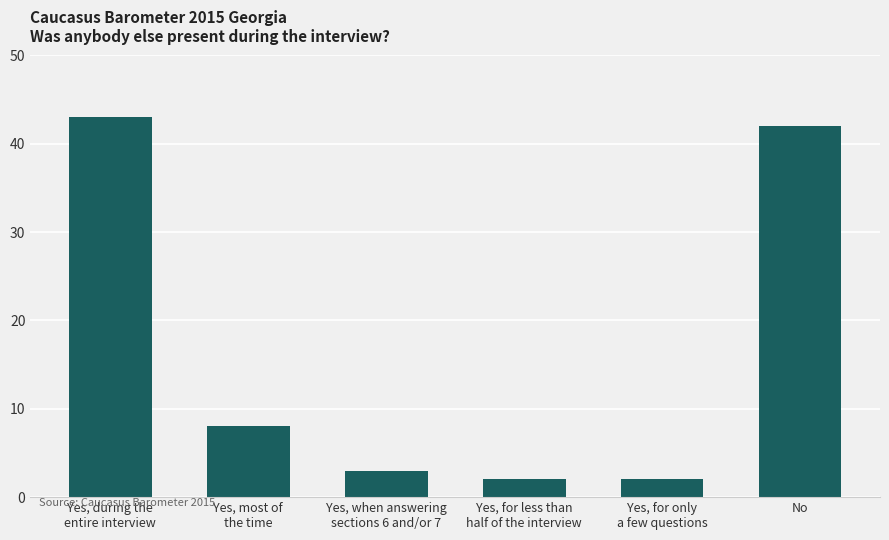

What is the maximum value shown in the chart?

43